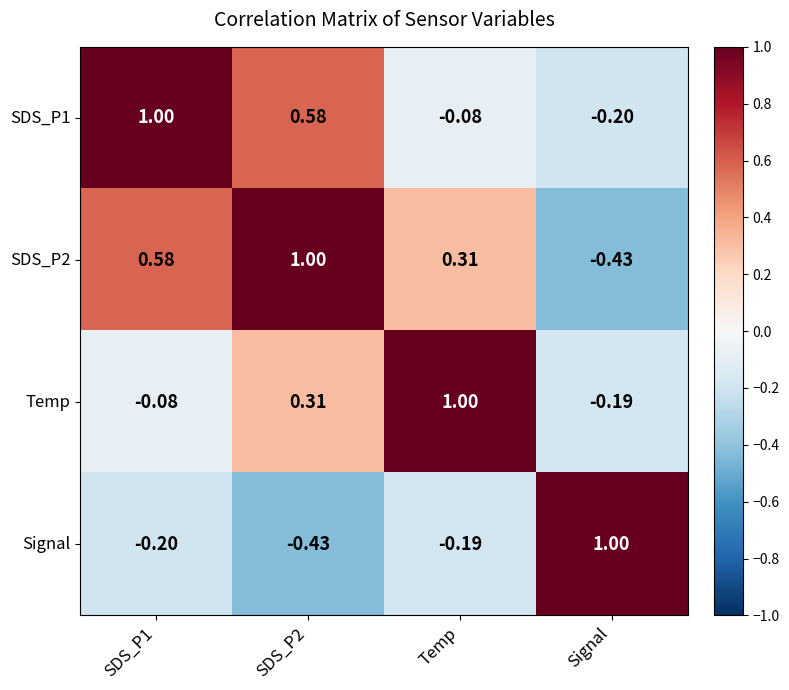

Where is Signal nearest to the value 0?

Temp